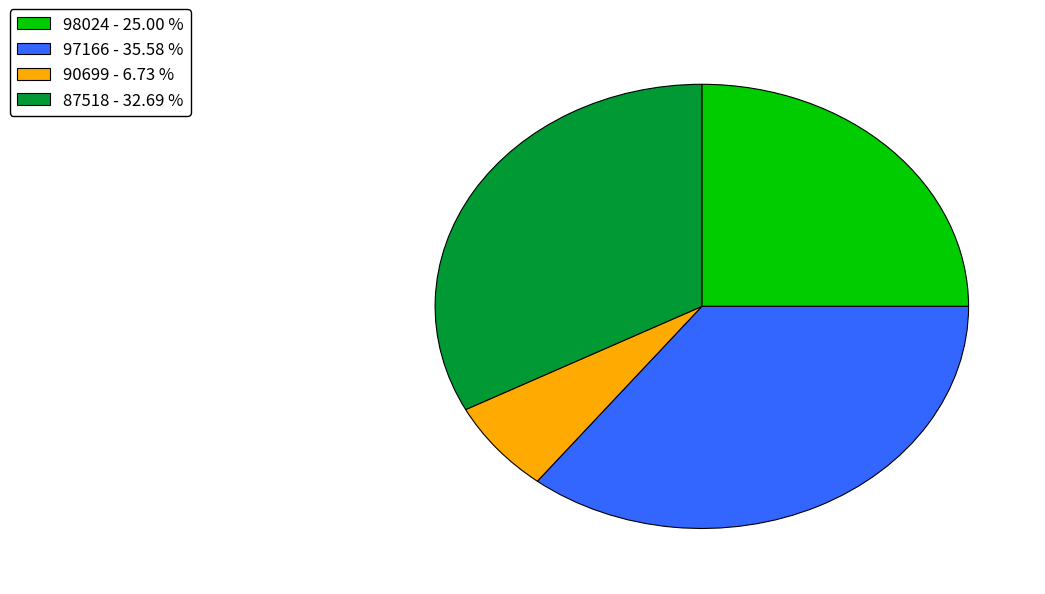

How many segments does this pie chart have?

4